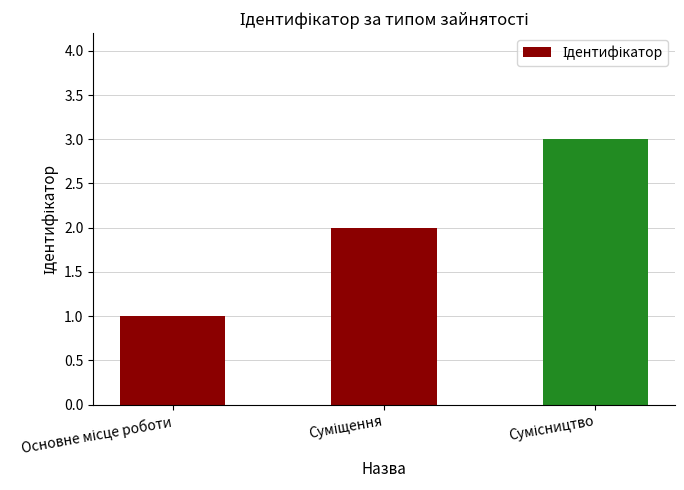

What is the greatest value displayed?

3